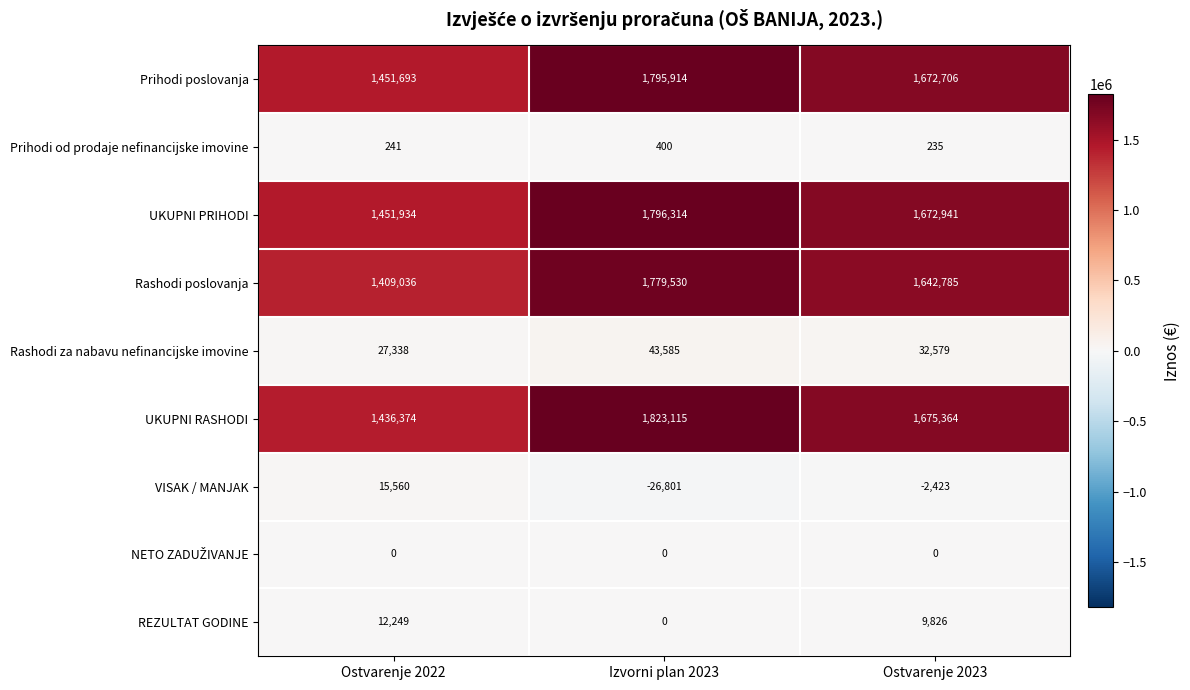

What is the sum of all REZULTAT GODINE values?

22075